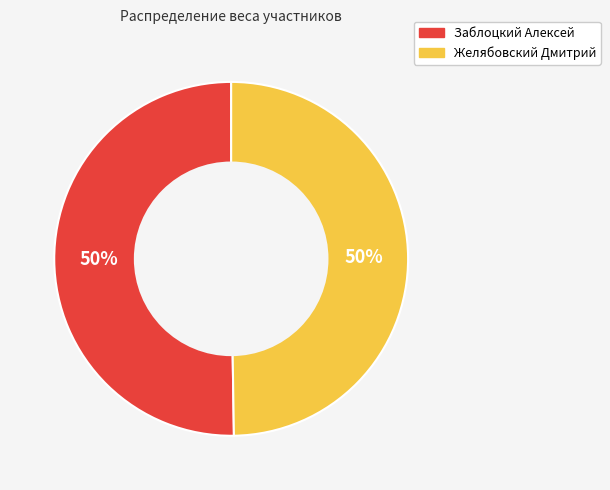

To the nearest percent, what percentage of the pie is Желябовский Дмитрий?

50%